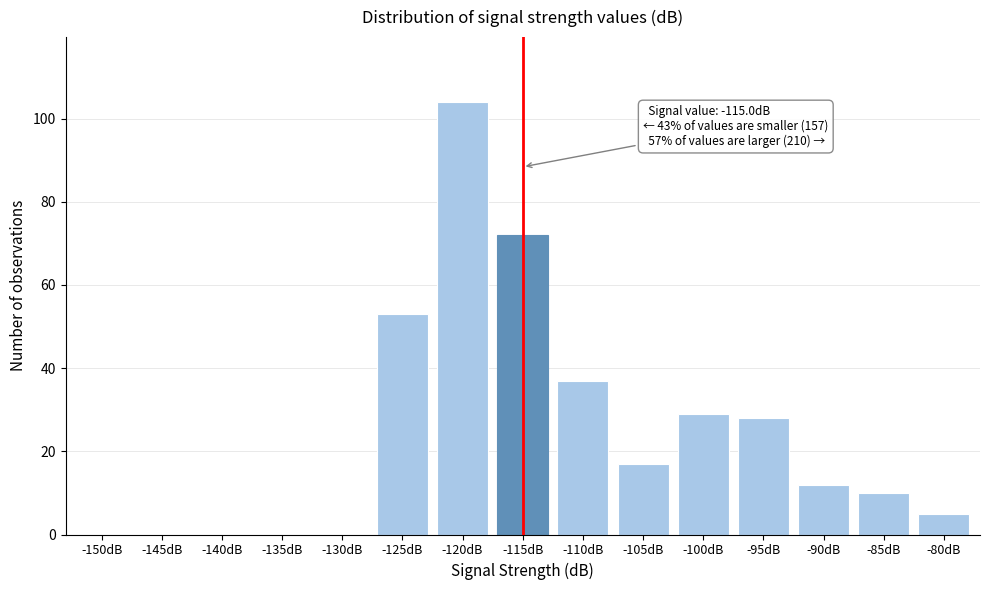

Reading right to left, list all the values displayed in this chart.

-80dB=5	-85dB=10	-90dB=12	-95dB=28	-100dB=29	-105dB=17	-110dB=37	-115dB=72	-120dB=104	-125dB=53	-130dB=0	-135dB=0	-140dB=0	-145dB=0	-150dB=0